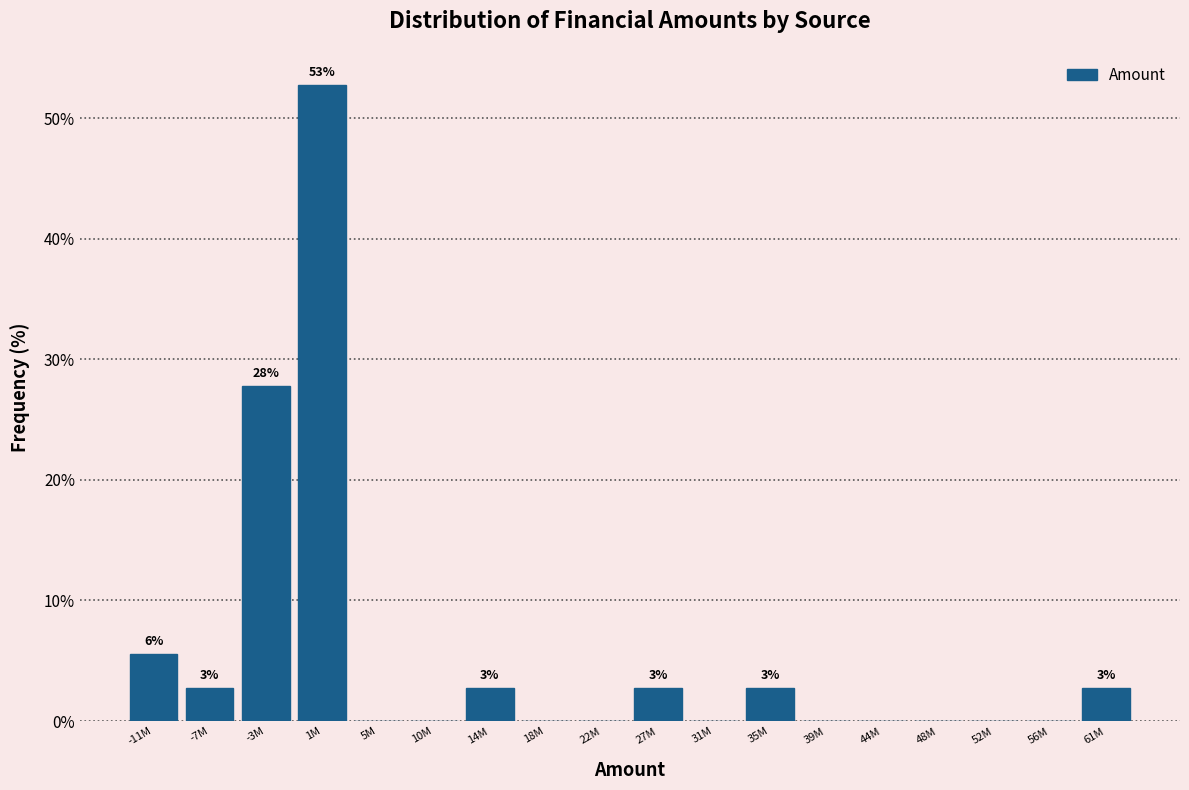

Reading left to right, what are all the values shown in this chart?

-11M=5.6	-7M=2.8	-3M=27.8	1M=52.8	5M=0.0	10M=0.0	14M=2.8	18M=0.0	22M=0.0	27M=2.8	31M=0.0	35M=2.8	39M=0.0	44M=0.0	48M=0.0	52M=0.0	56M=0.0	61M=2.8